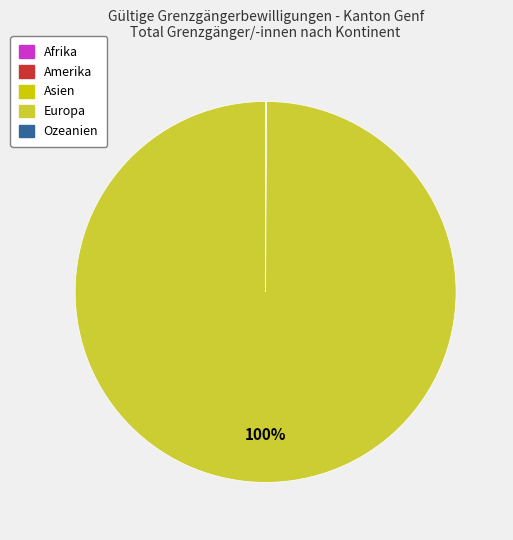

To the nearest percent, what is the difference between the largest and smallest slice percentages?

100%